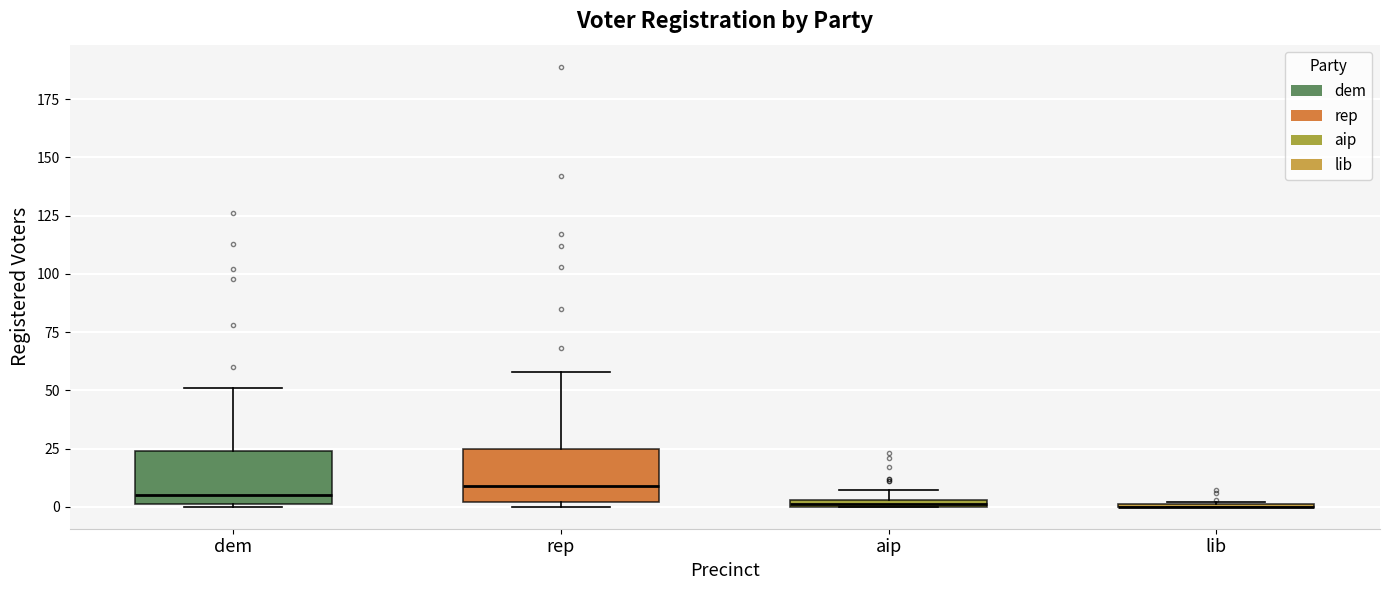

Where does the median line of the box for rep sit on the y-axis? The values are not printed on the chart, so give them approximately, as read against the axis.

10